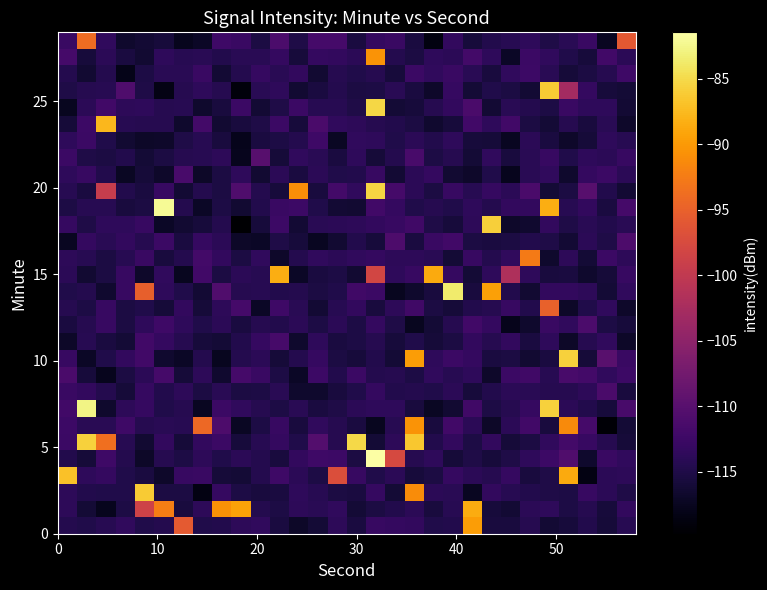

Count the number of data series in this chart.

30